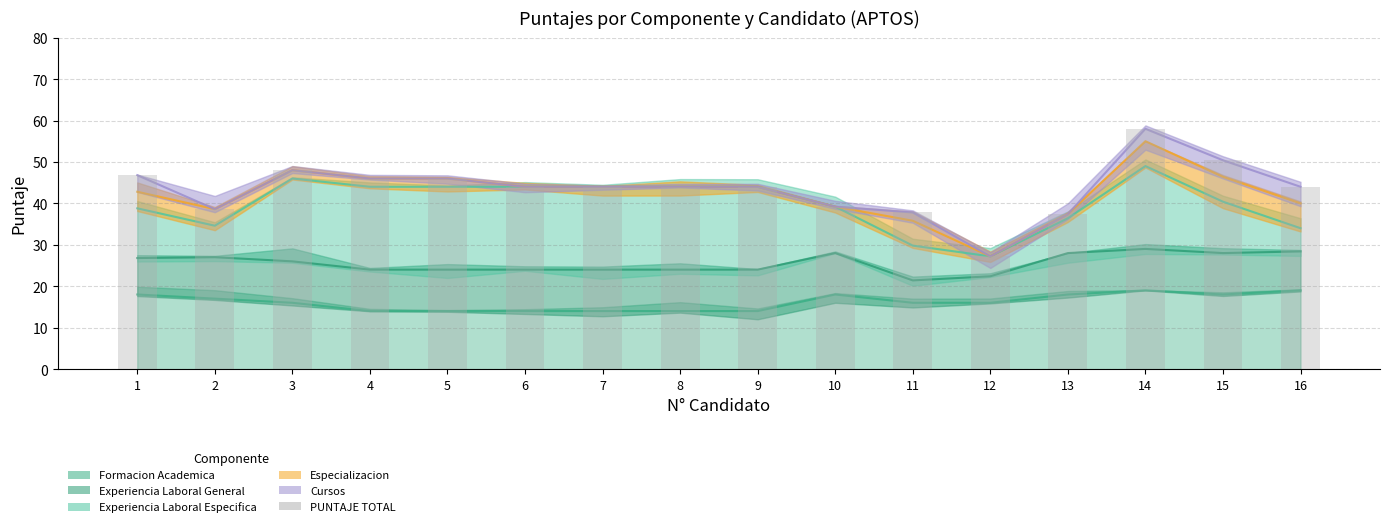

Which has a higher value, 9 or 14?

14